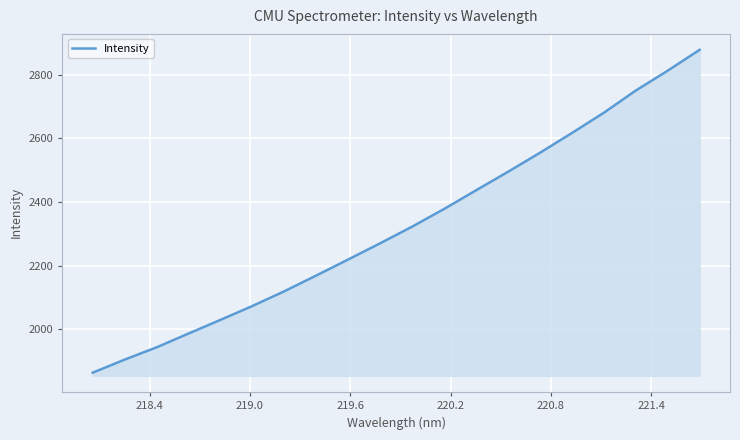

What is the maximum value shown in the chart?

2878.1